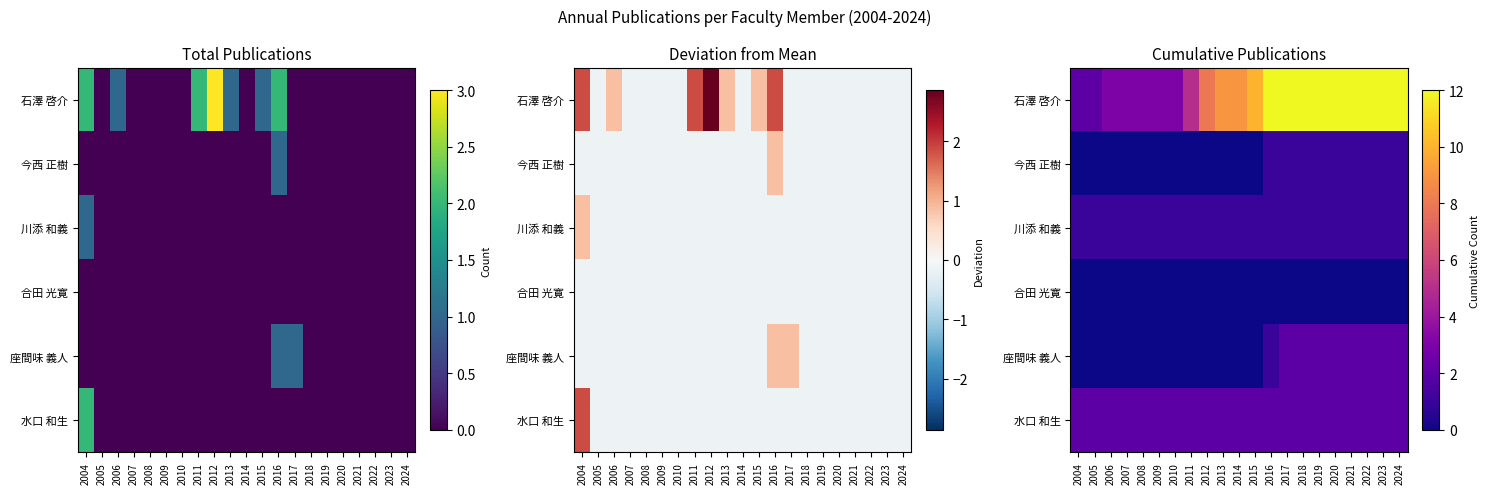

At 2015, list the series in order from largest to smallest.

石澤 啓介, 水口 和生, 川添 和義, 今西 正樹, 合田 光寛, 座間味 義人